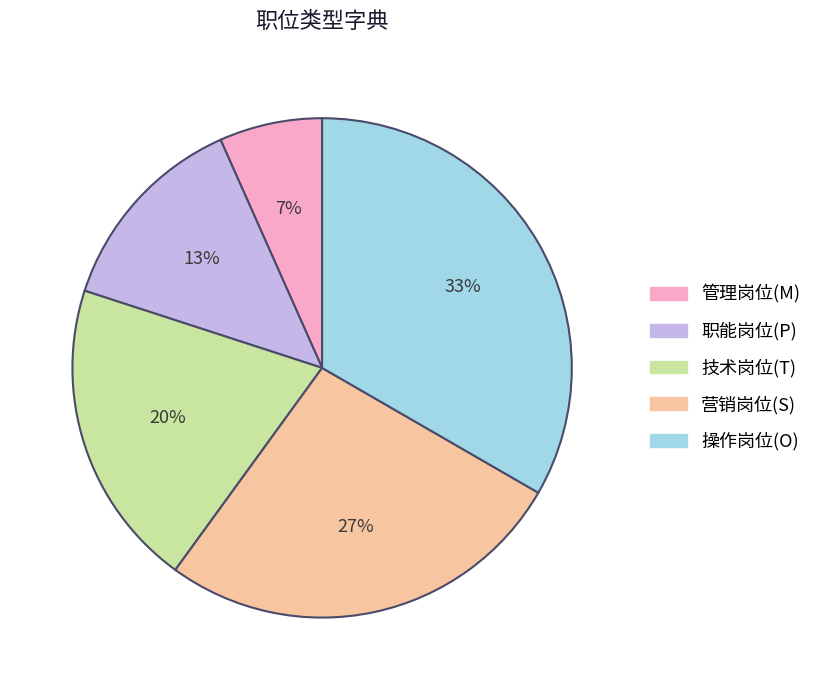

How many segments does this pie chart have?

5